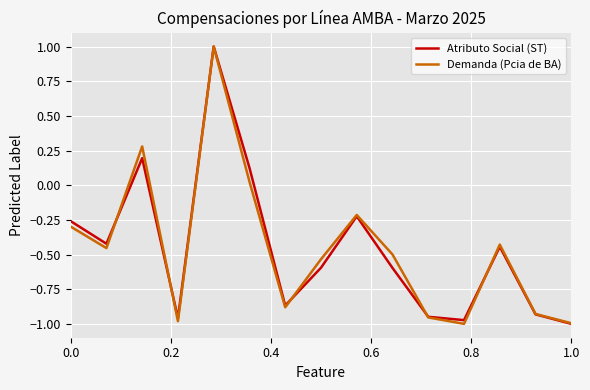

What is the value of the Demanda (Pcia de BA) point at the 8th from the left?

-0.5